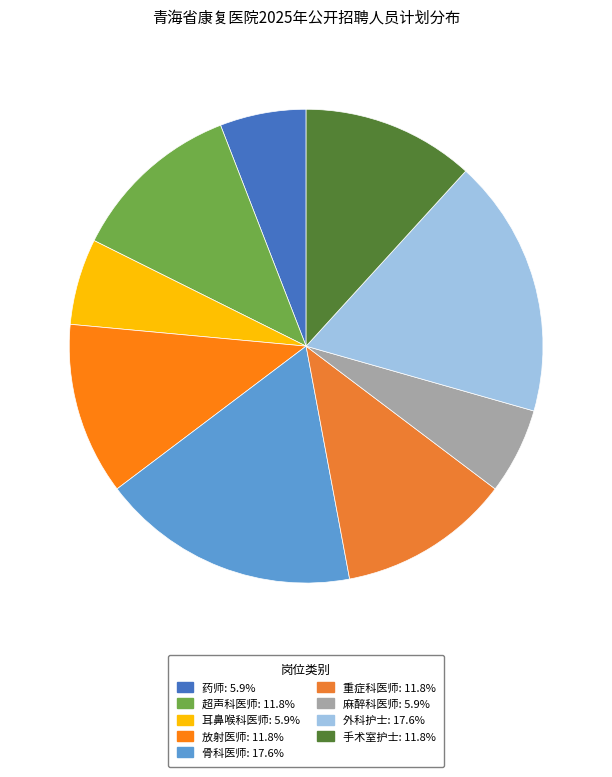

What is the ratio of the value at 外科护士 to the value at 耳鼻喉科医师?

3.0